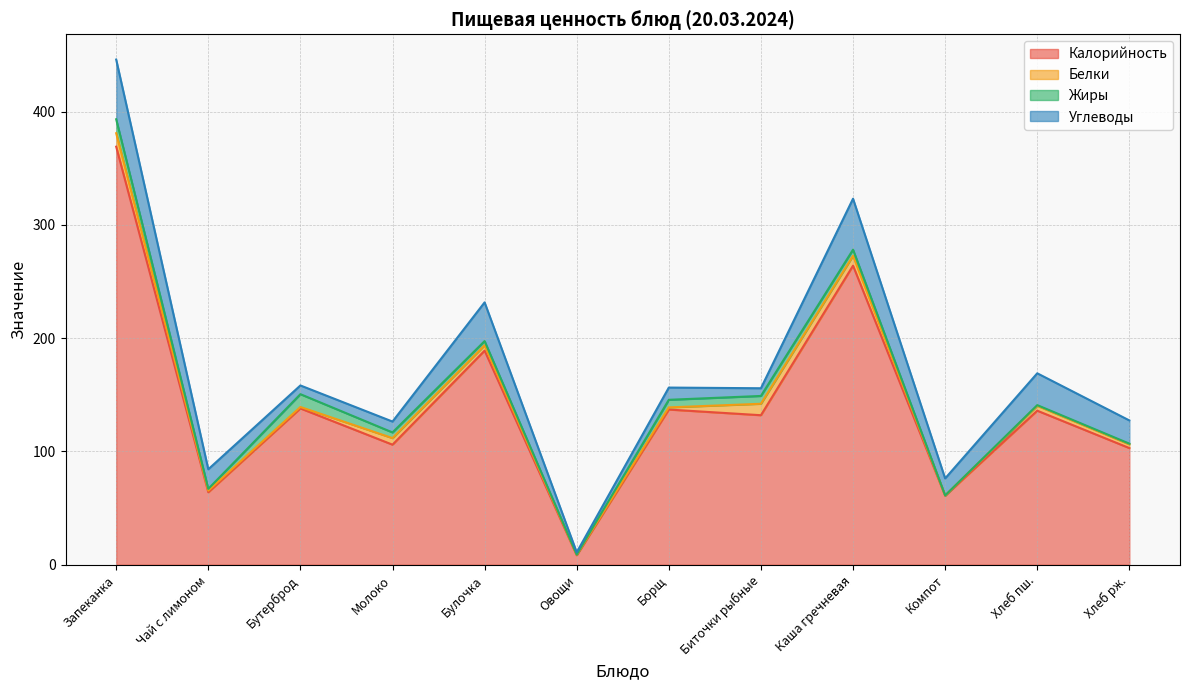

True or false: Белки and Жиры intersect in this chart.

True